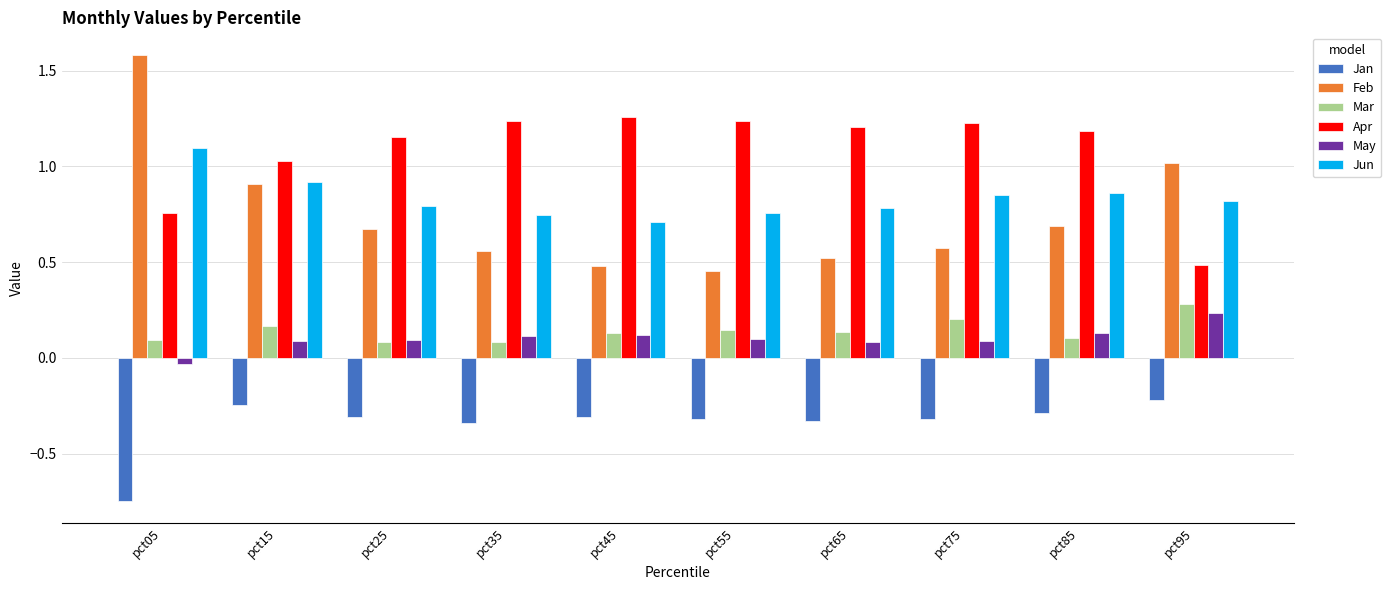

Does the chart contain any negative values?

Yes